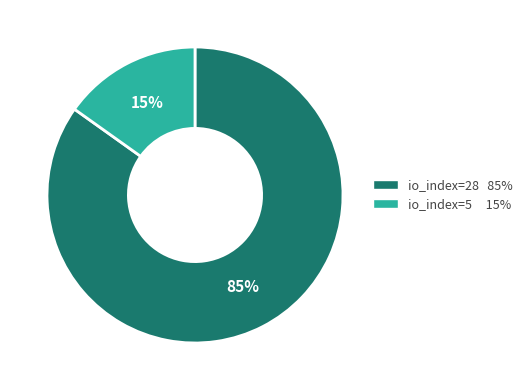

Is the sum of io_index=28 85% and io_index=5 15% greater than half?

Yes